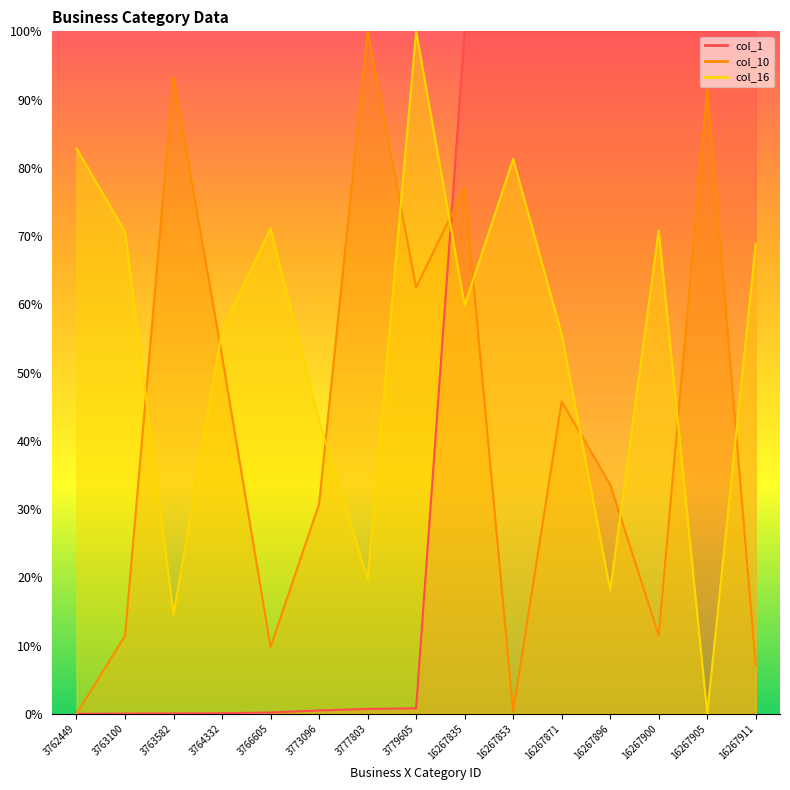

At how many categories does at least one series exceed 7?

15